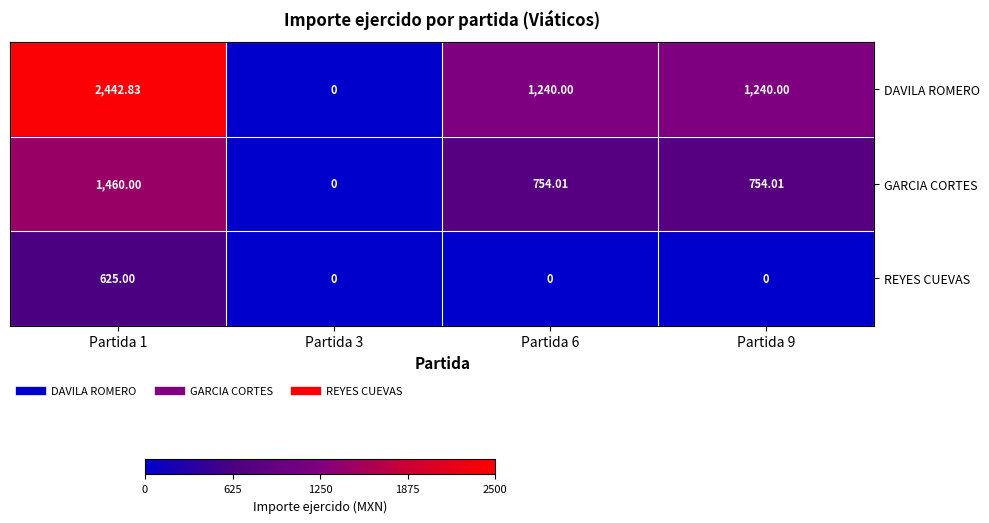

Which series has the largest total across all categories?

DAVILA ROMERO